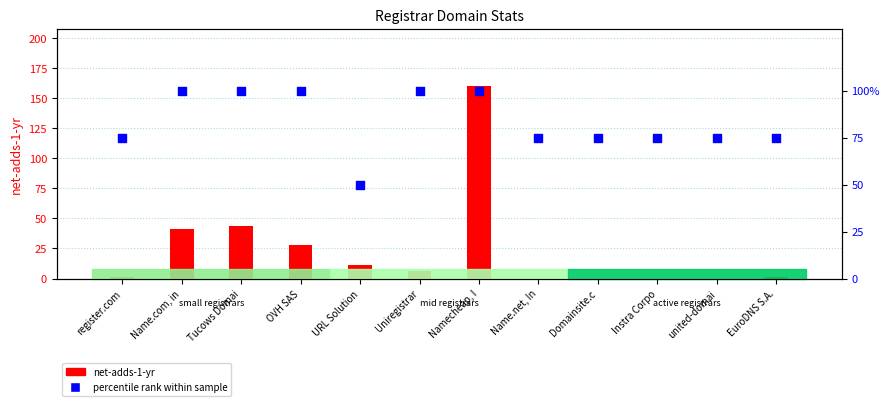

Which series has the largest total across all categories?

transfer-gaining-successful (rank)